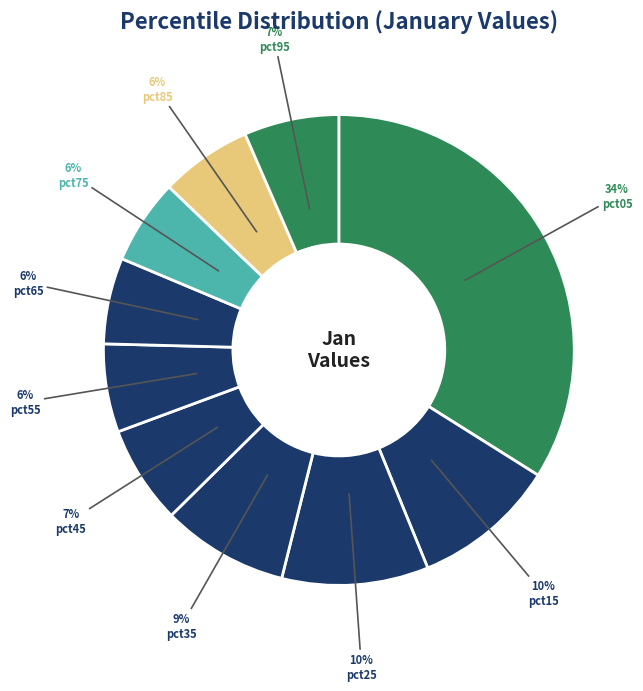

Rank the categories by value from highest to lowest.

pct05, pct25, pct15, pct35, pct45, pct95, pct85, pct55, pct65, pct75